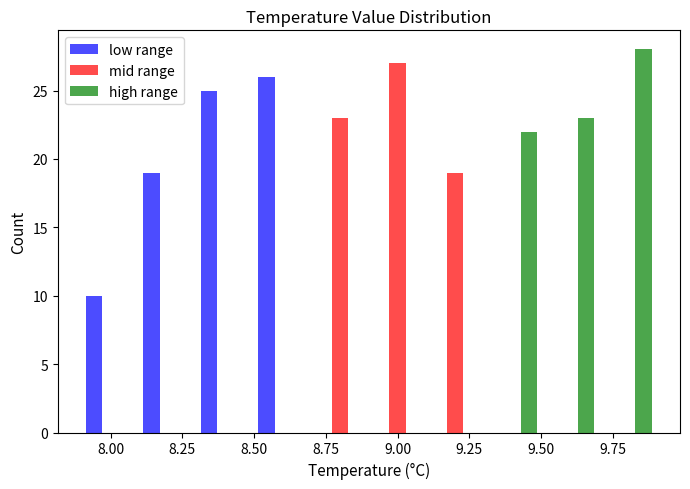

In the high range series, which range on the x-axis has the tallest bar?

9.7 to 9.9